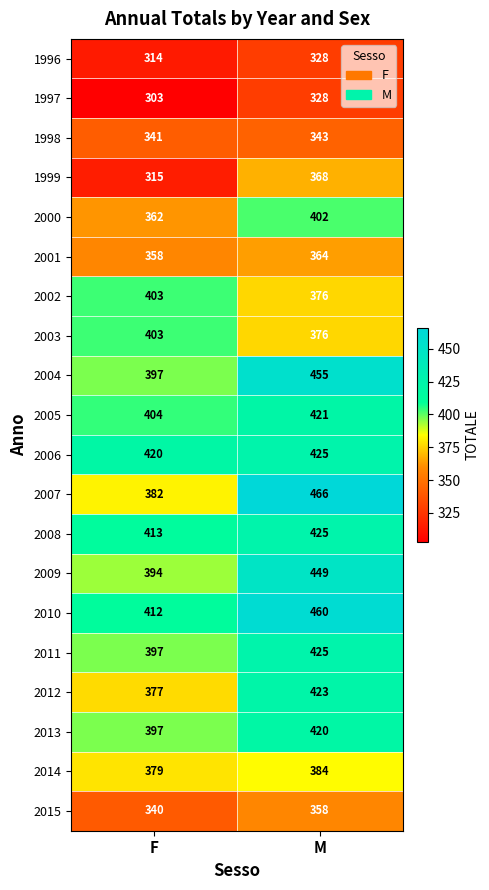

How many values in the 2015 series are below 358?

1